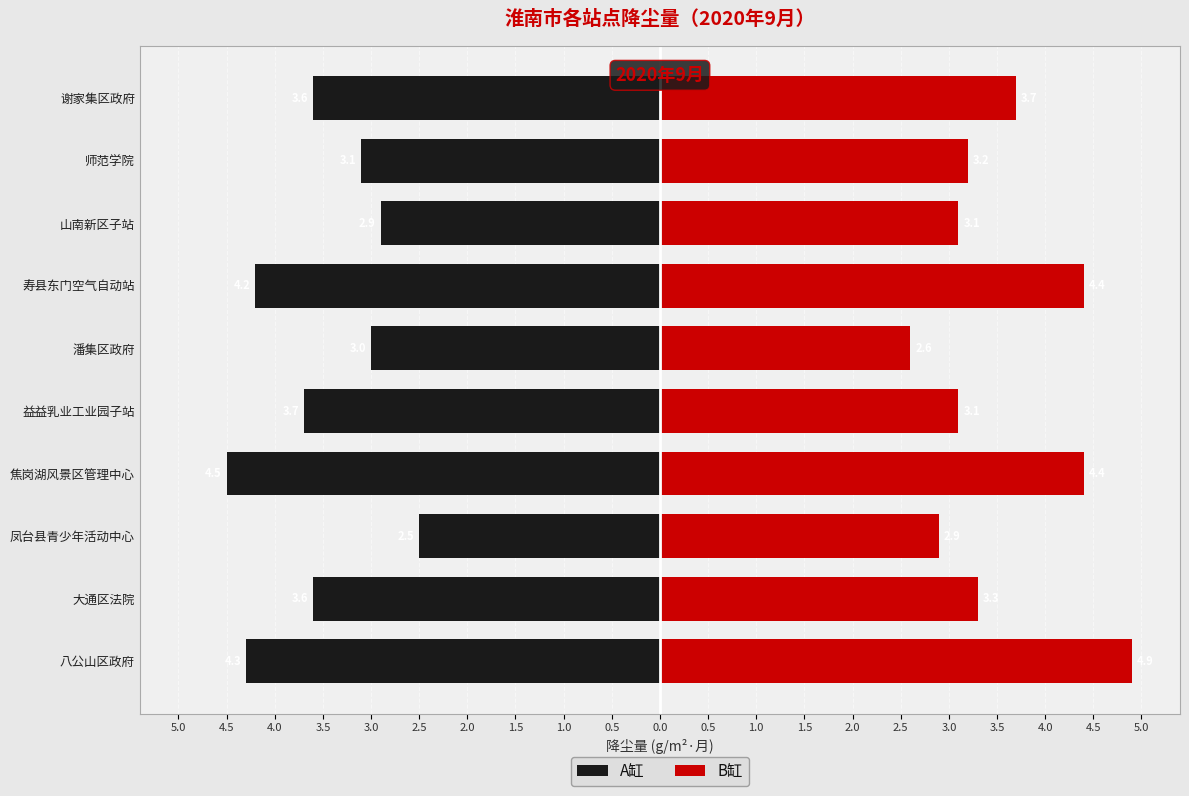

Rank the series by their average value, from lowest to highest.

A缸, B缸